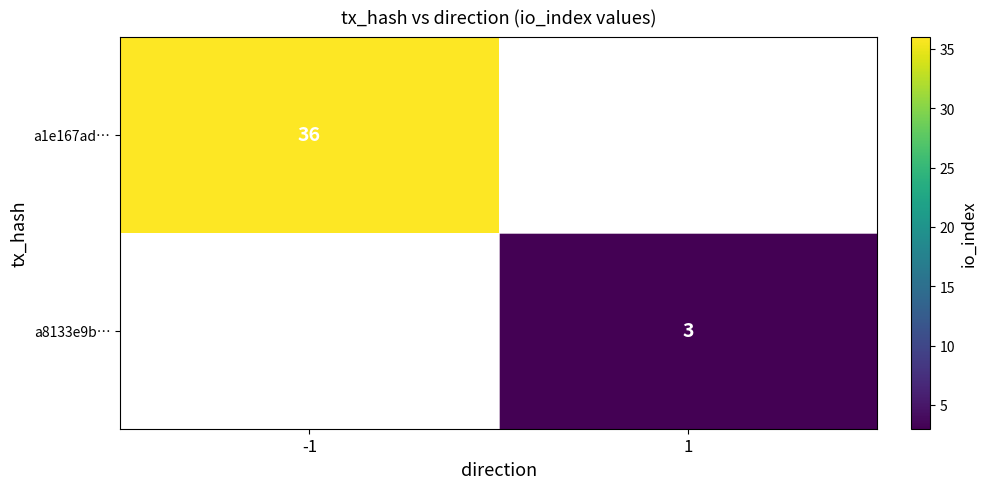

Is it true that a8133e9b… equals 5.1 at 1?

False